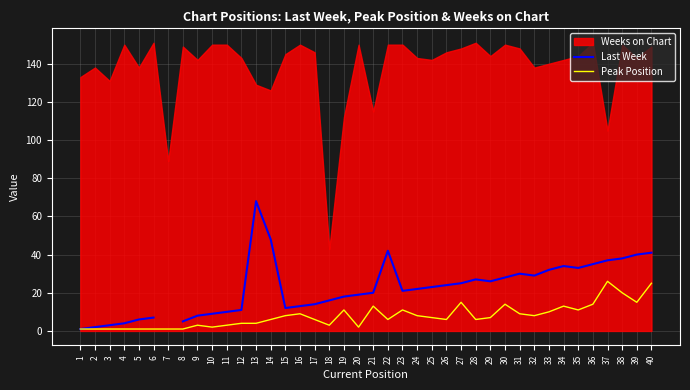

The Peak Position series shows 6 at 26. True or false?

True